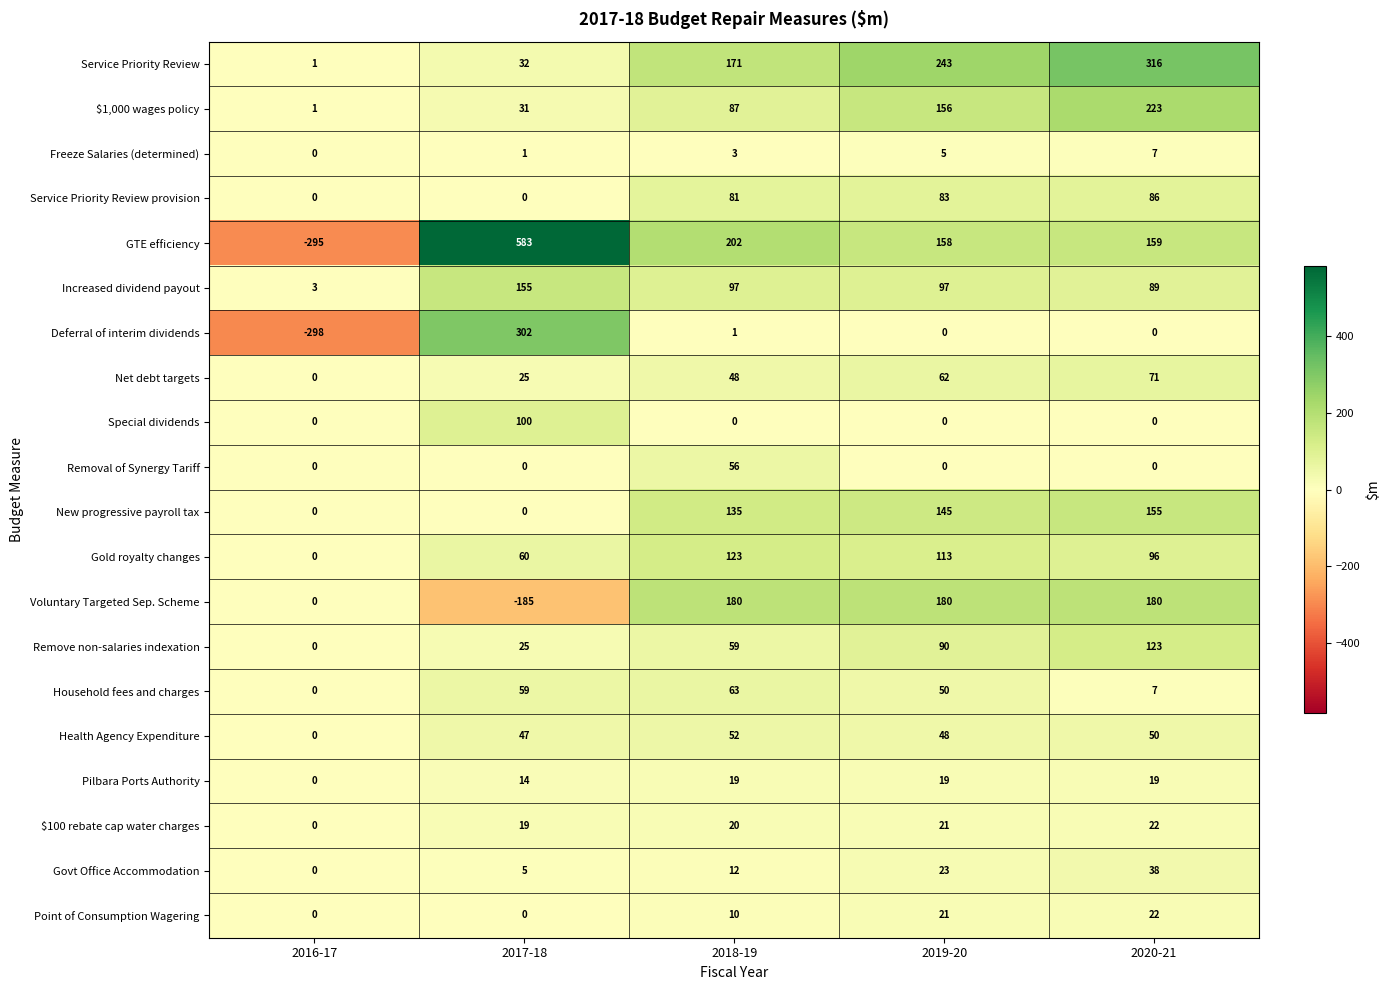

At which label is Point of Consumption Wagering closest to 11?

2018-19